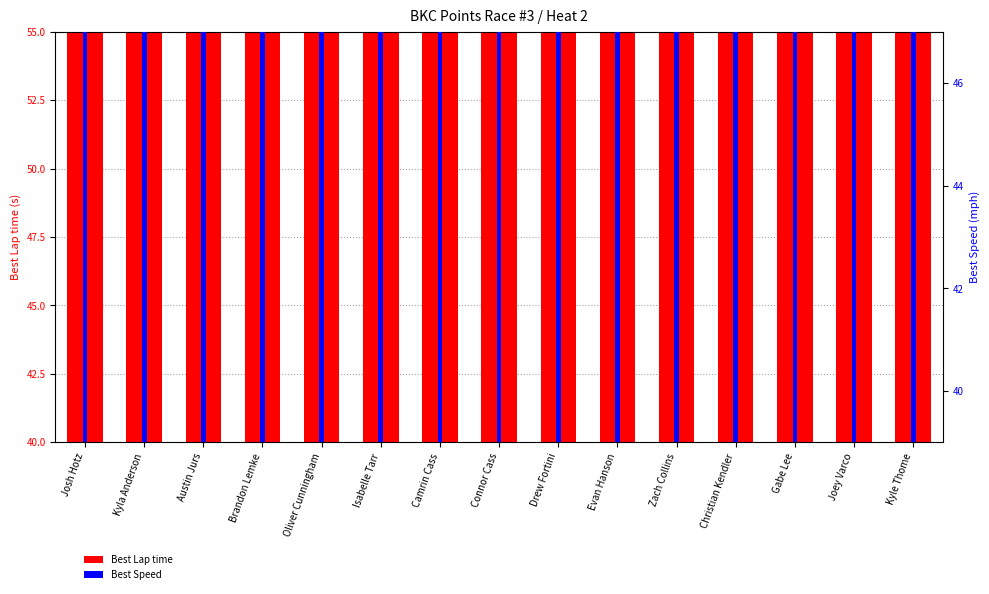

Which category has the lowest value in the Best Lap time series?

Brandon Lemke